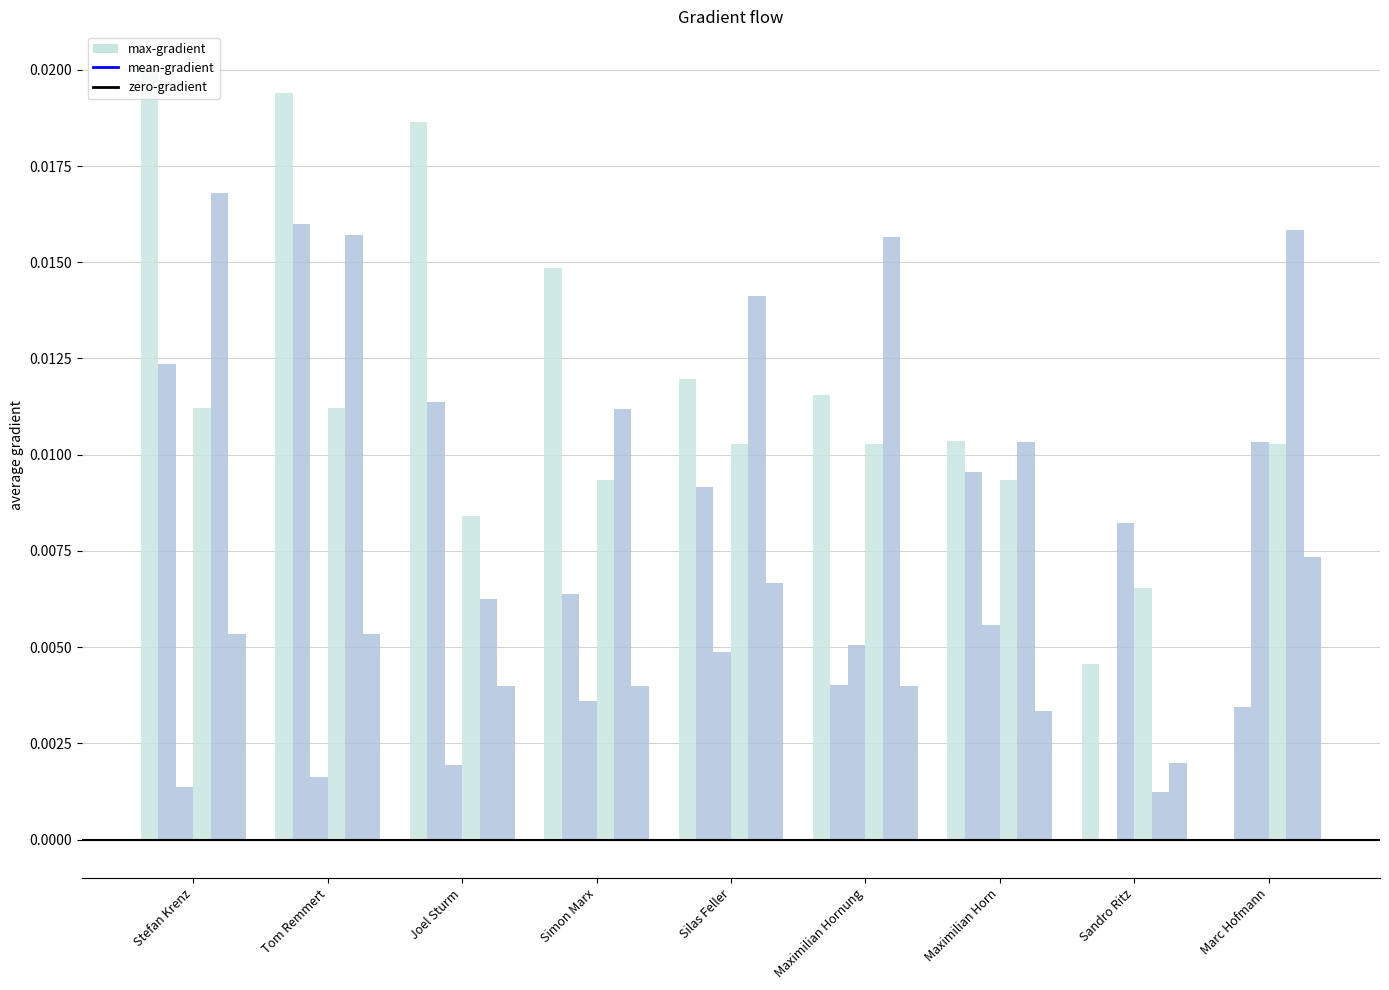

Which category has the highest value across all series?

Stefan Krenz